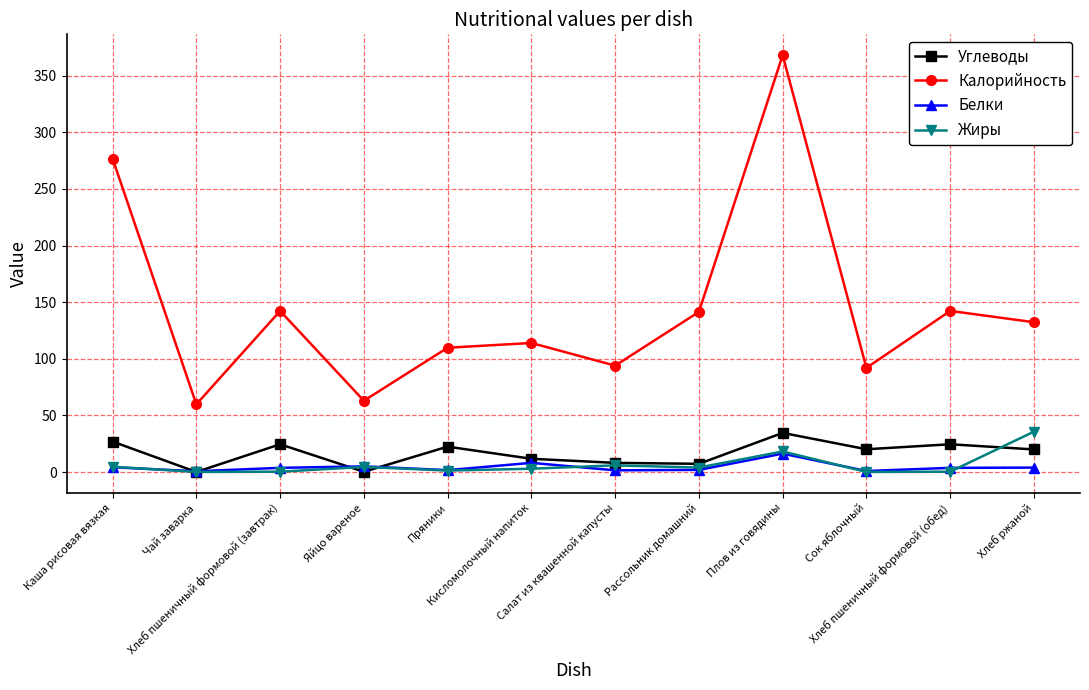

Which series has the widest spread of values?

Калорийность